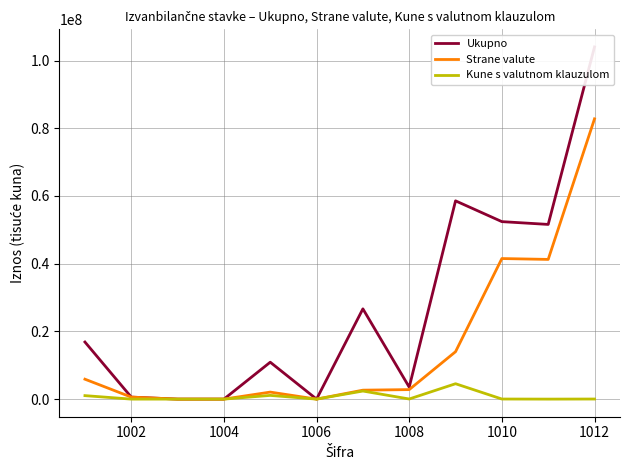

The Strane valute series shows 0 at 1006. True or false?

True